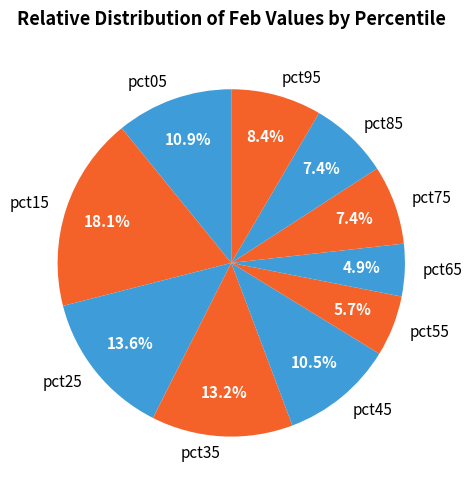

Which has a higher value, pct65 or pct45?

pct45